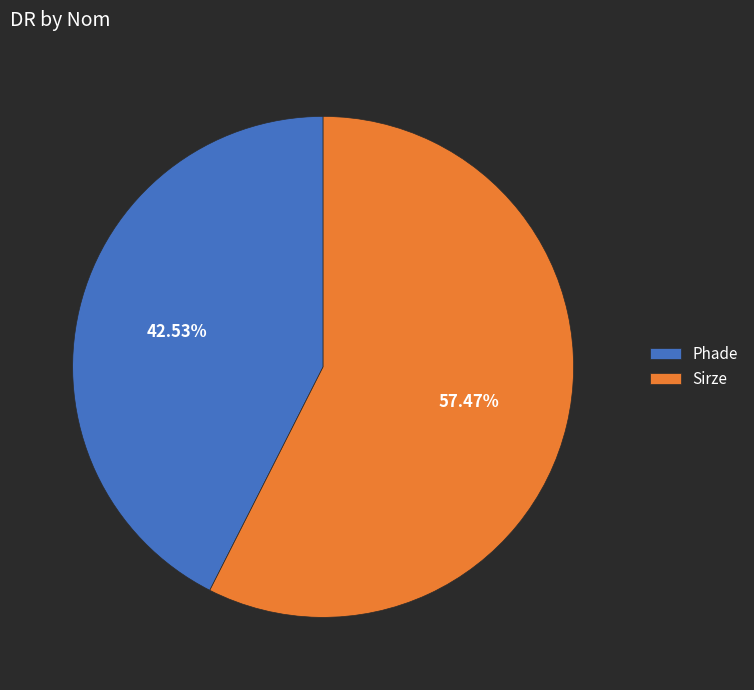

Combined, what portion of the pie is Sirze and Phade?

100.0%